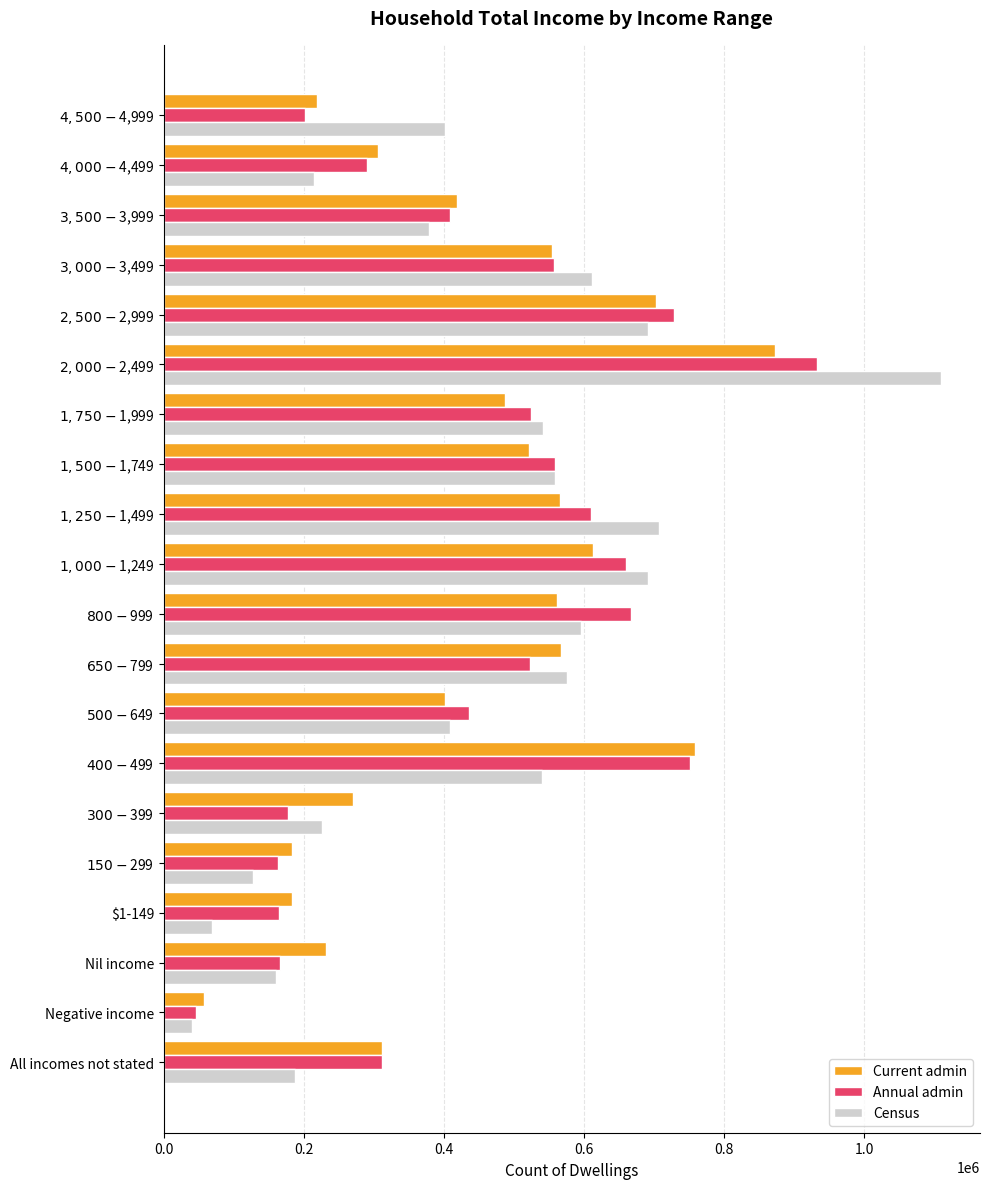

Which series has the largest range (max minus min)?

Census